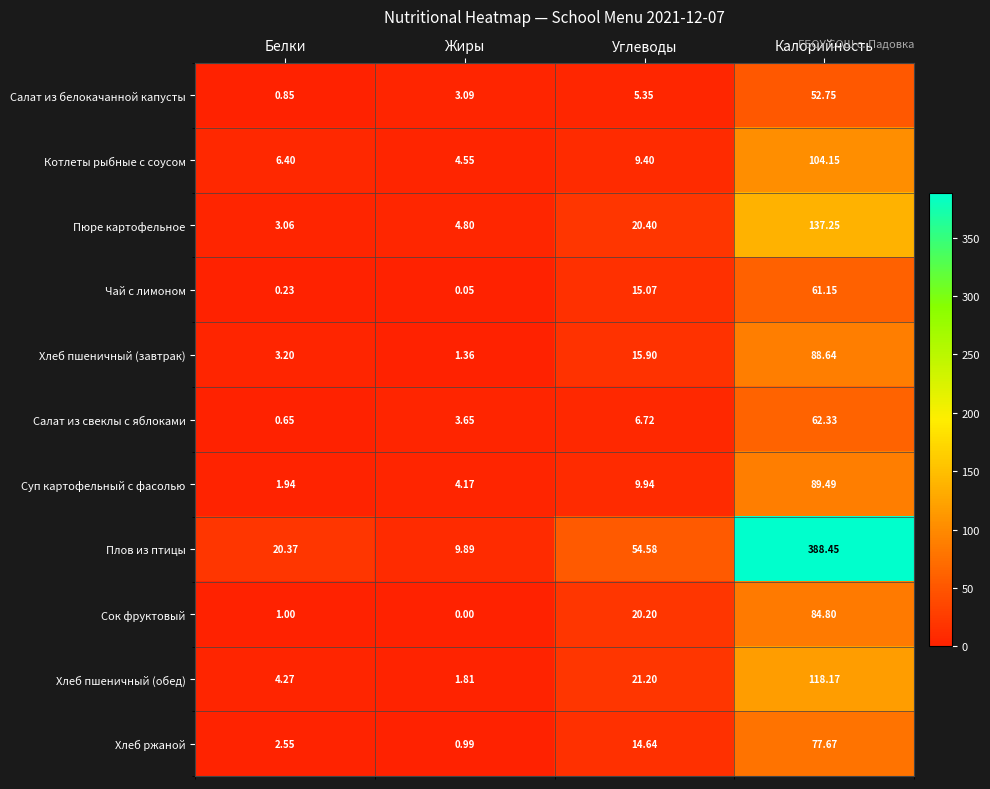

Which series has the widest spread of values?

Плов из птицы